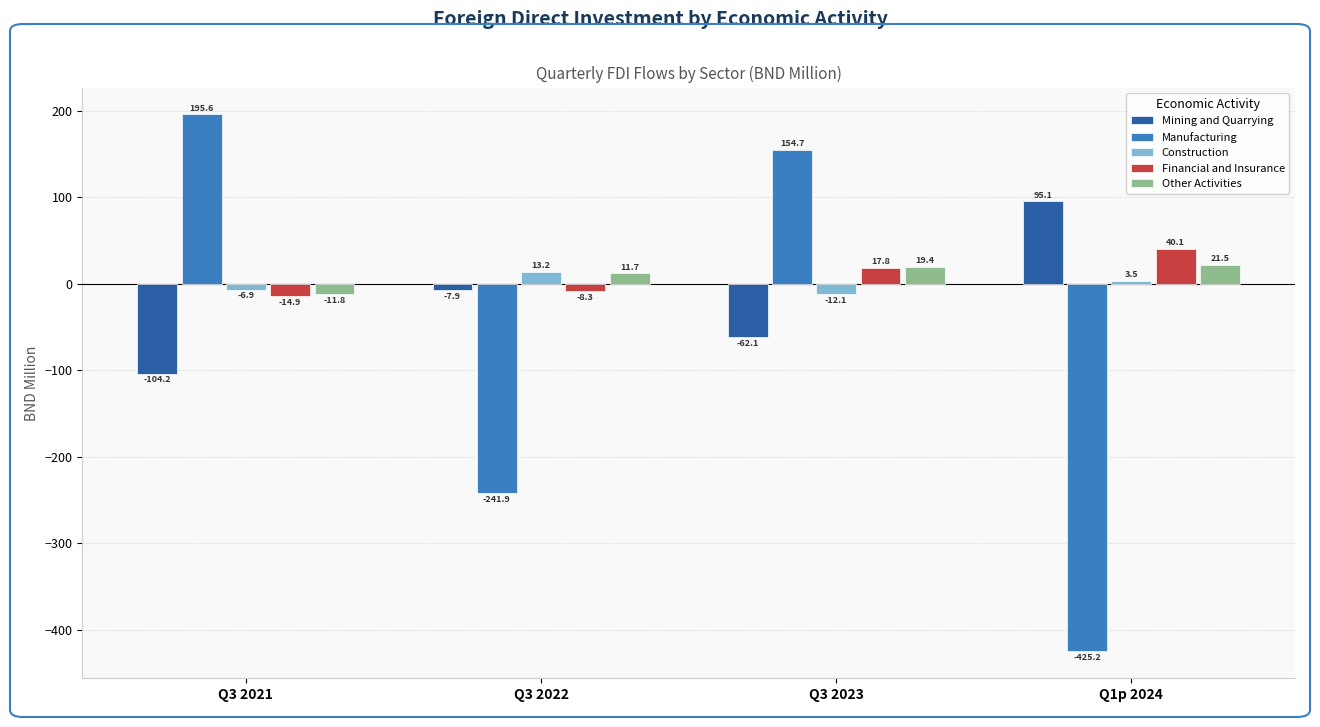

What are all the series names shown in the legend?

Mining and Quarrying, Manufacturing, Construction, Financial and Insurance, Other Activities